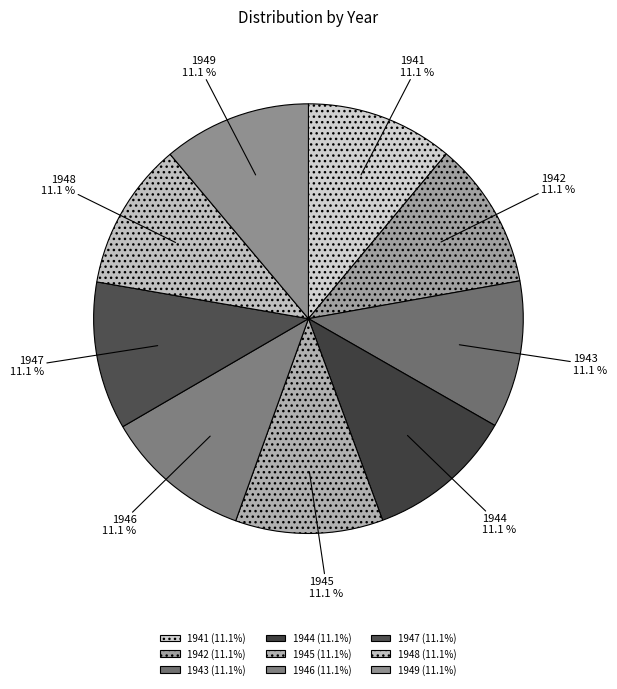

Approximately how many times larger is the value at 1942 compared to 1941?

1.0